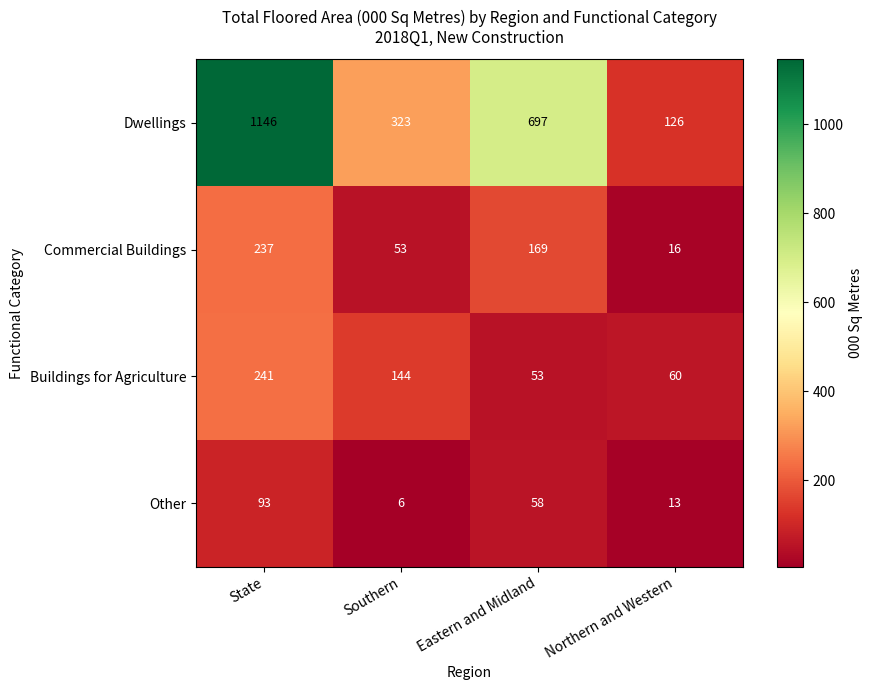

At which category is the sum across all series the highest?

State